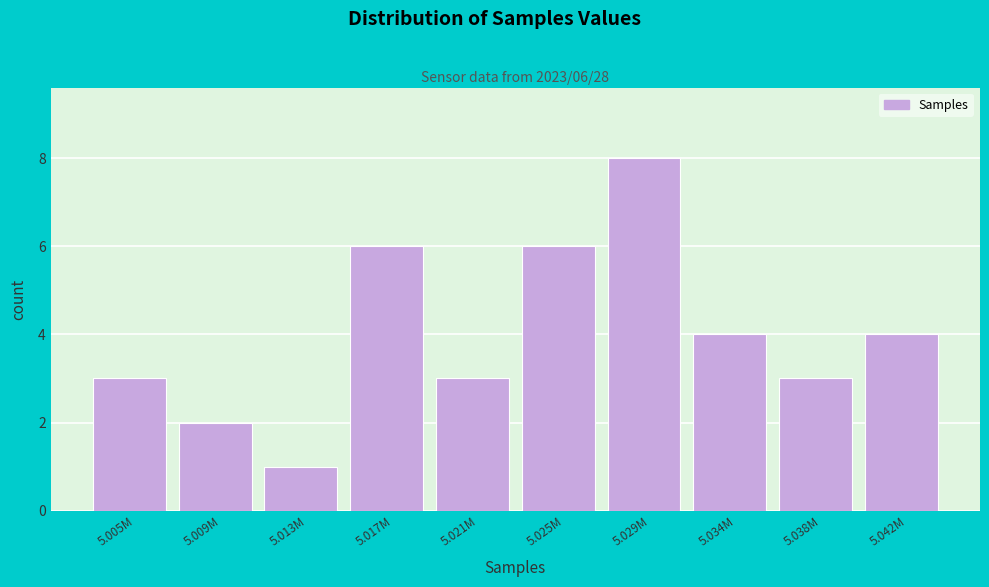

Reading left to right, list all the values displayed in this chart.

5.005M=3	5.009M=2	5.013M=1	5.017M=6	5.021M=3	5.025M=6	5.029M=8	5.034M=4	5.038M=3	5.042M=4